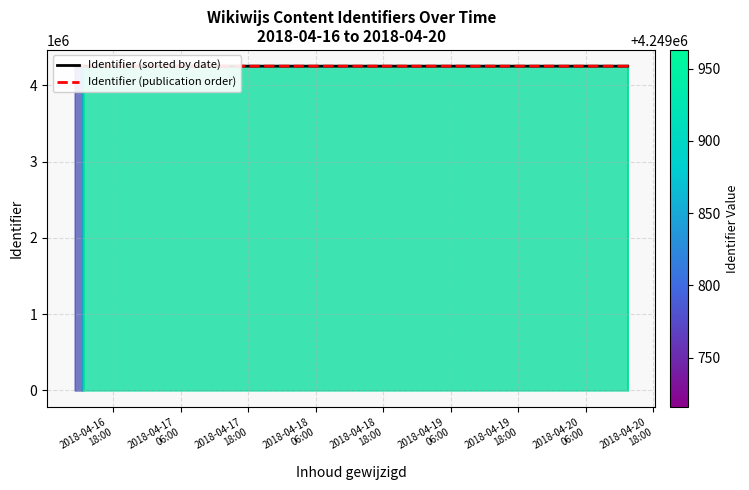

Which has a higher value, 2018-04-19
06:00 or 2018-04-18
18:00?

2018-04-19
06:00